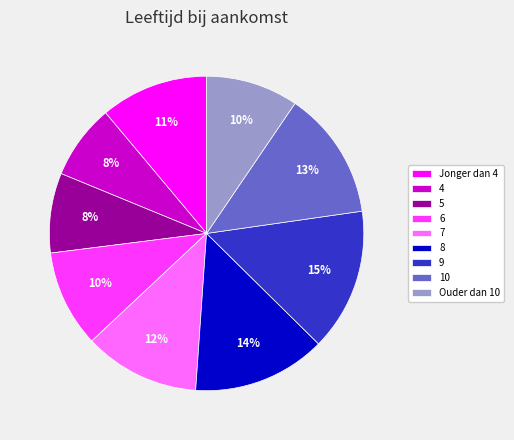

What is the ratio of the value at 8 to the value at 9?

0.9